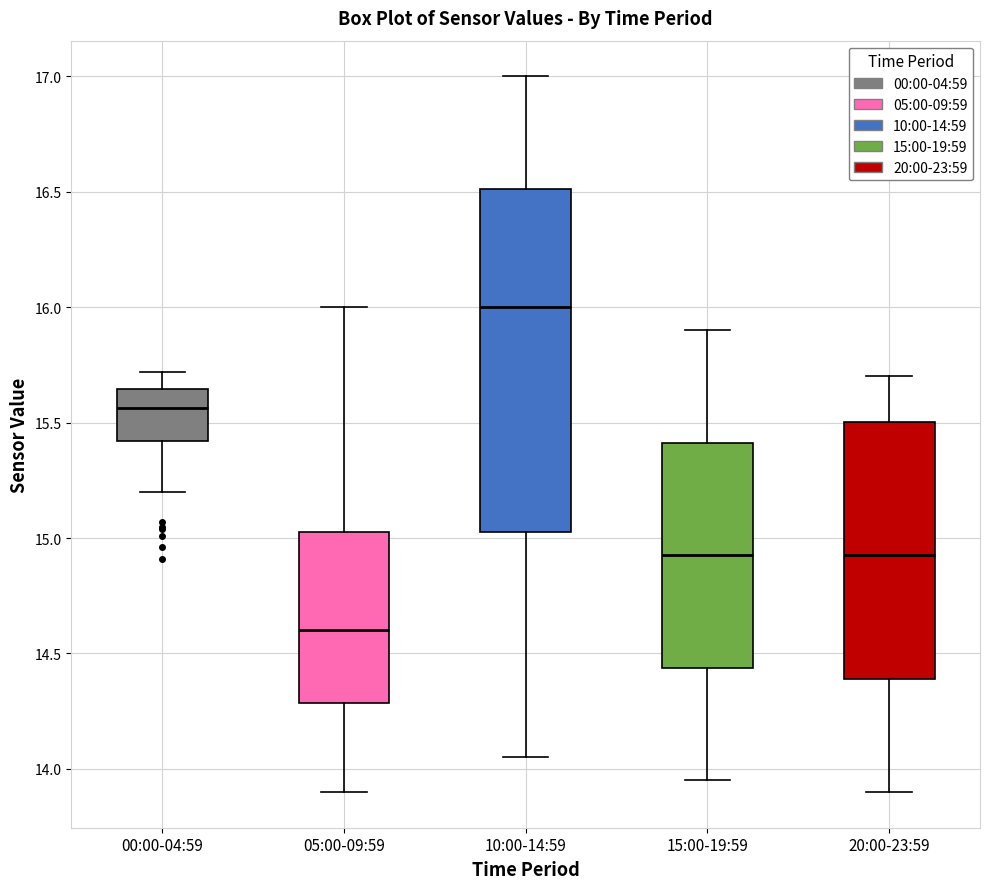

Where does the upper whisker of the box for 05:00-09:59 end on the y-axis? The values are not printed on the chart, so give them approximately, as read against the axis.

16.00